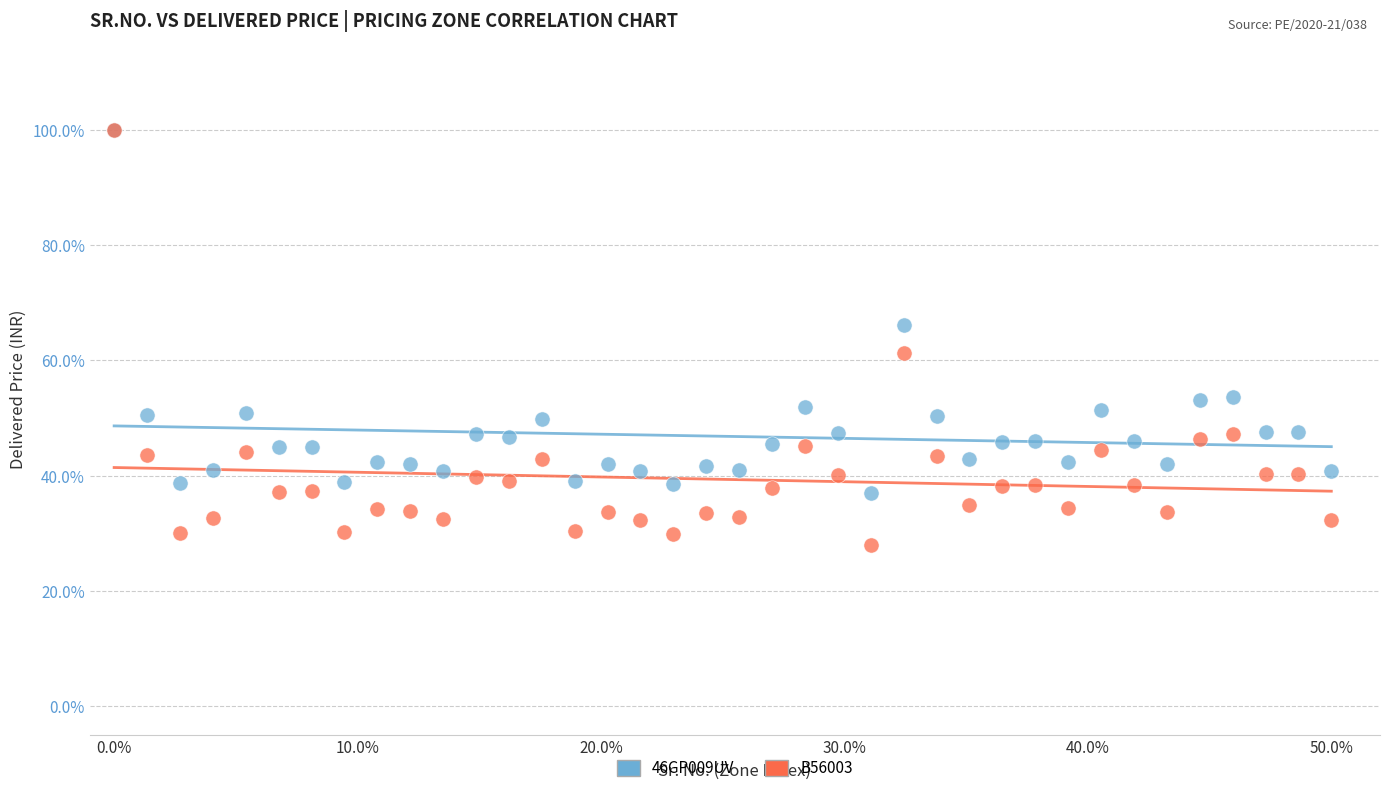

What are all the series names shown in the legend?

46GP009UV, B56003